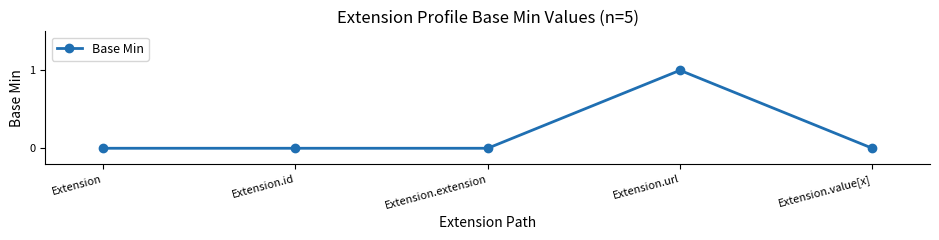

Reading right to left, extract all data points from this chart.

0	1	0	0	0